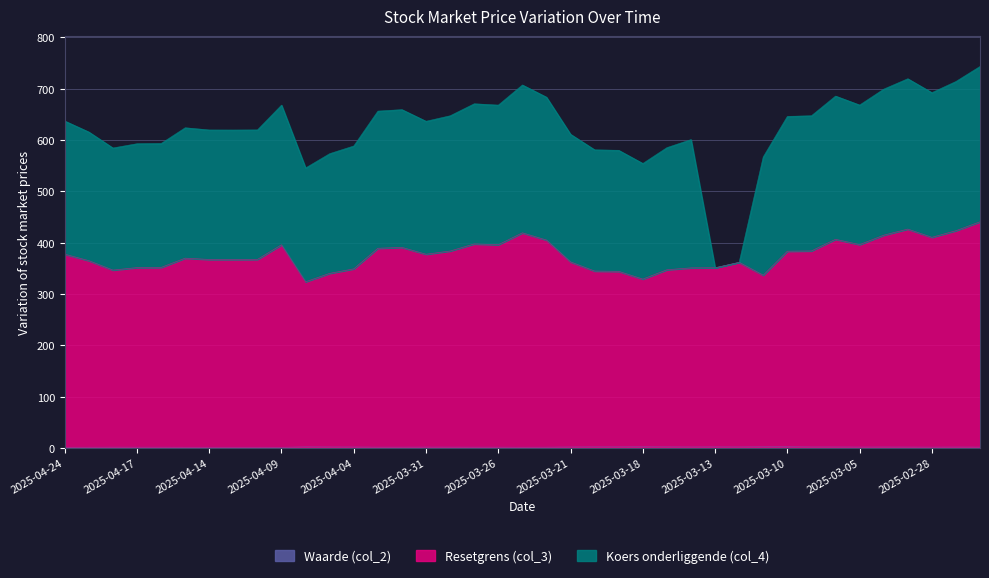

At which label does Waarde (col_2) reach its peak?

2025-03-10